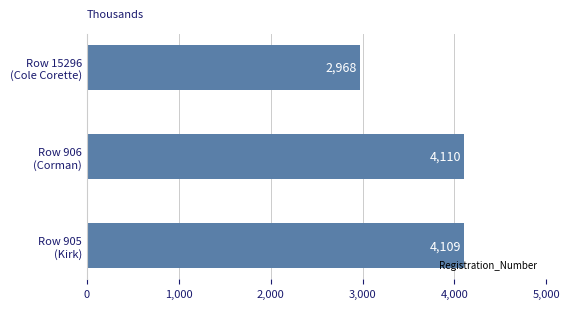

What is the average value?

3729